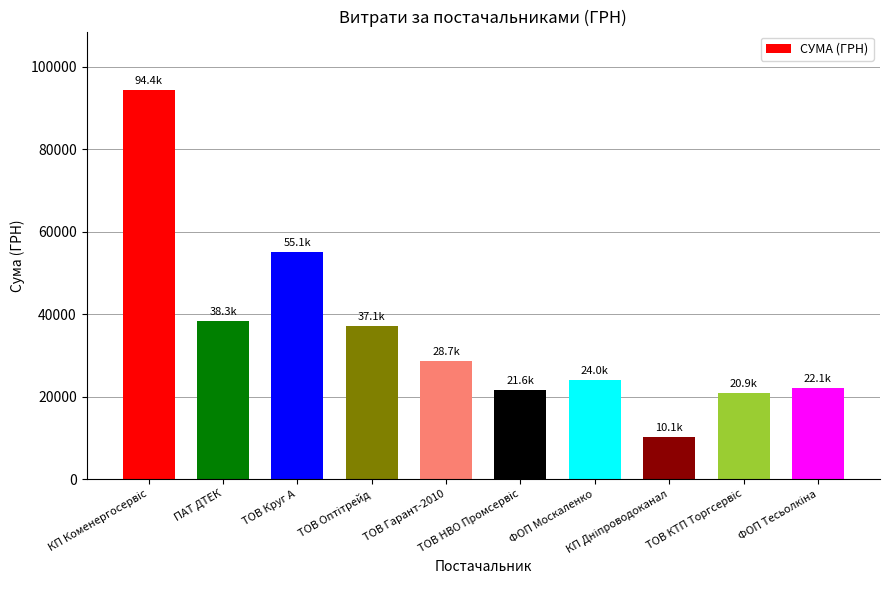

What is the value of the 4th bar from the left?

37072.4